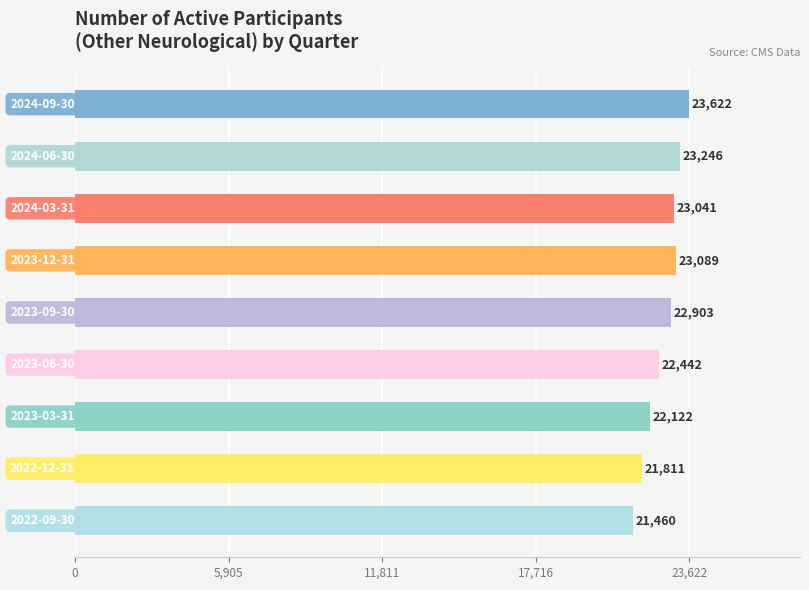

Does the chart contain stacked bars?

No